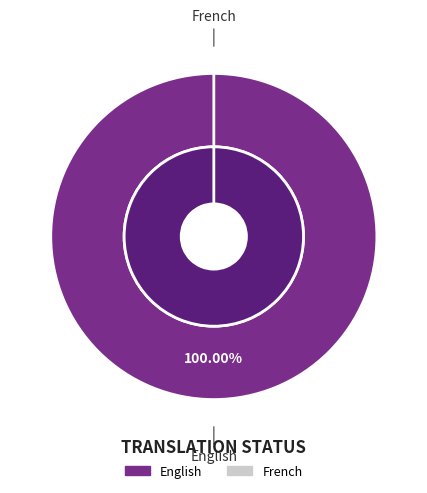

Which has a higher value, French or English?

English